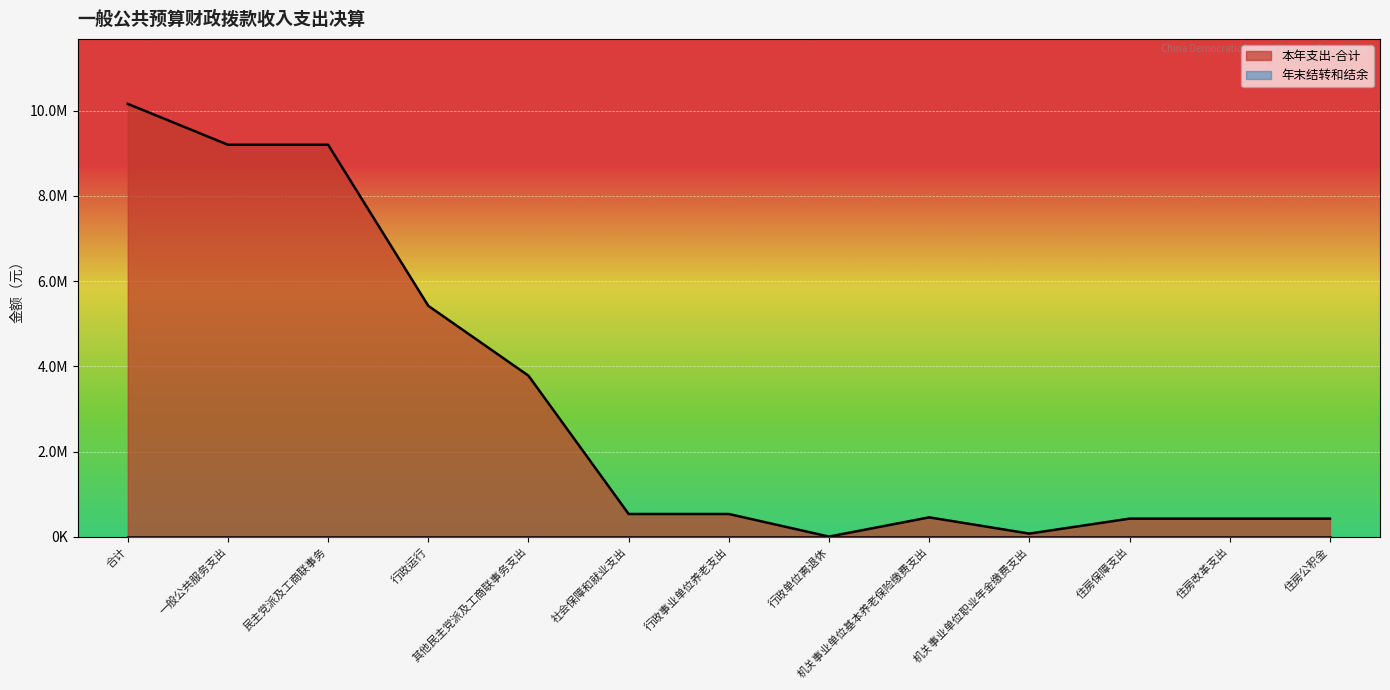

How many categories are shown in the chart?

13